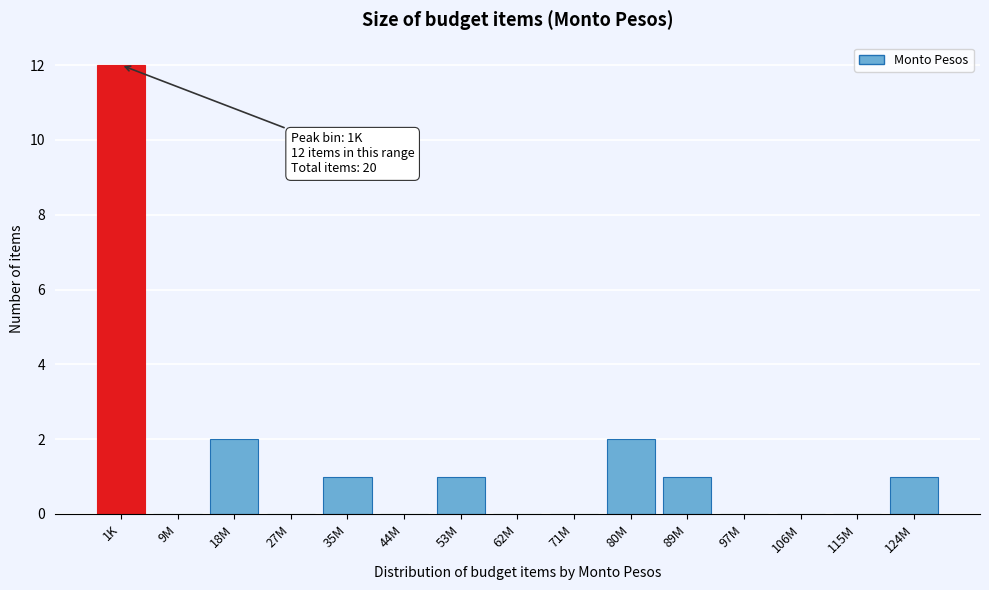

Reading left to right, extract all data points from this chart.

1K=12	9M=0	18M=2	27M=0	35M=1	44M=0	53M=1	62M=0	71M=0	80M=2	89M=1	97M=0	106M=0	115M=0	124M=1